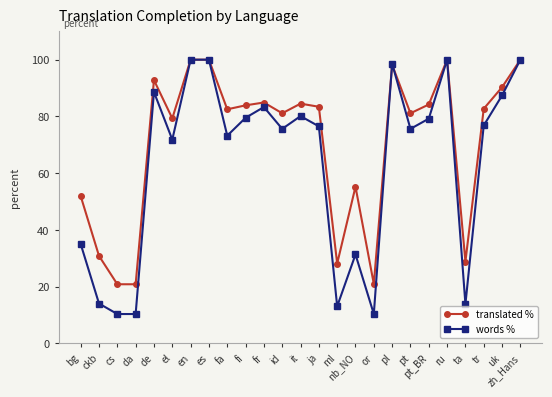

What is the value of the translated % point at the 3rd from the left?

20.8